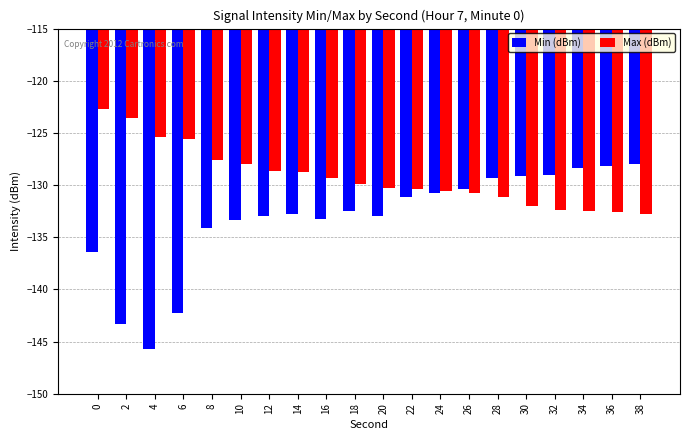

What is the minimum value for Min (dBm)?

-145.7